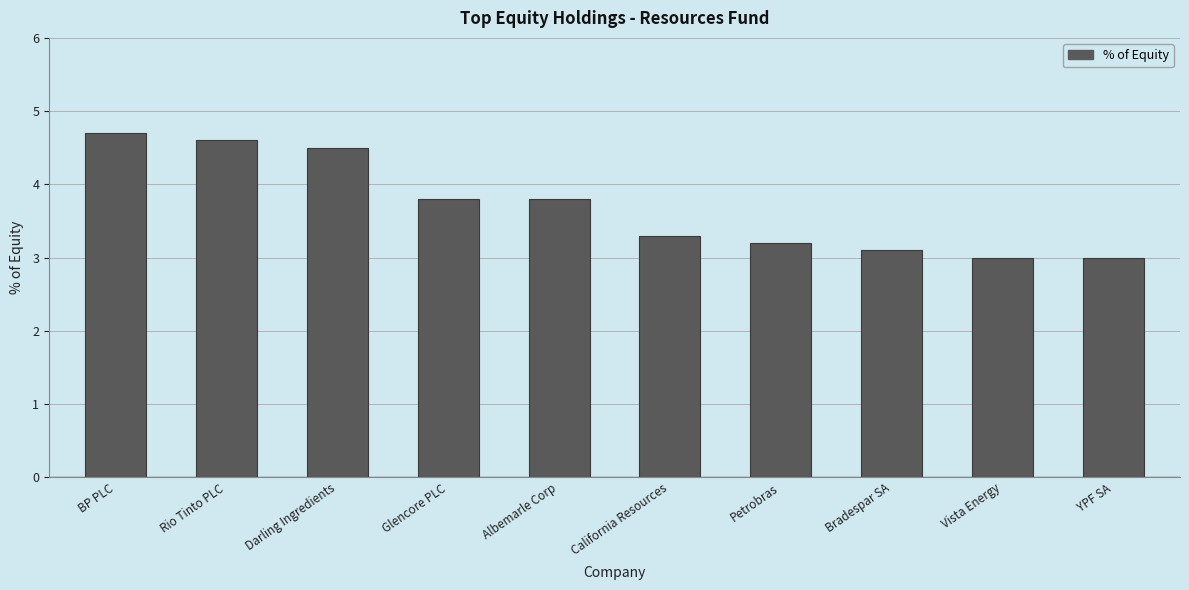

Reading right to left, extract all data points from this chart.

3.0	3.0	3.1	3.2	3.3	3.8	3.8	4.5	4.6	4.7